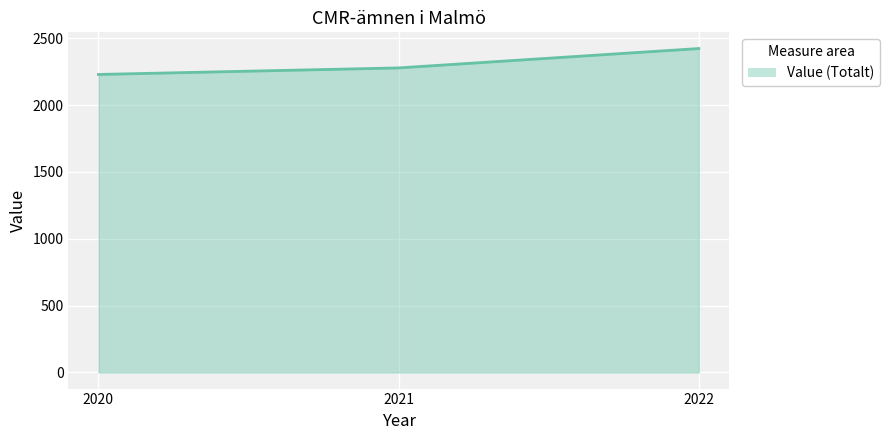

At which label is the value closest to 2326?

2021